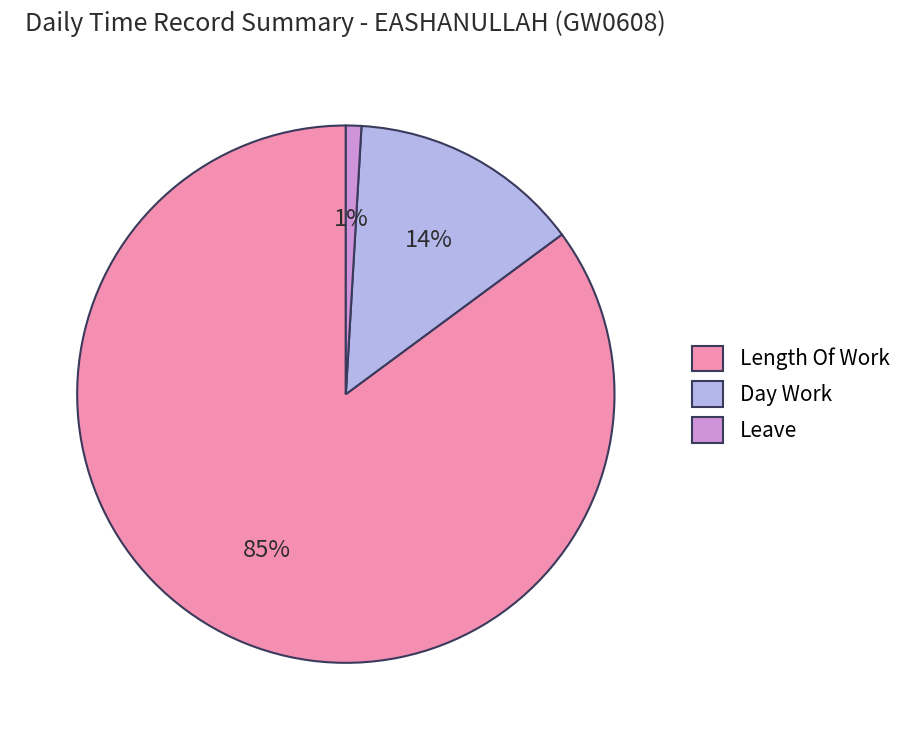

Count the number of slices in the pie.

3